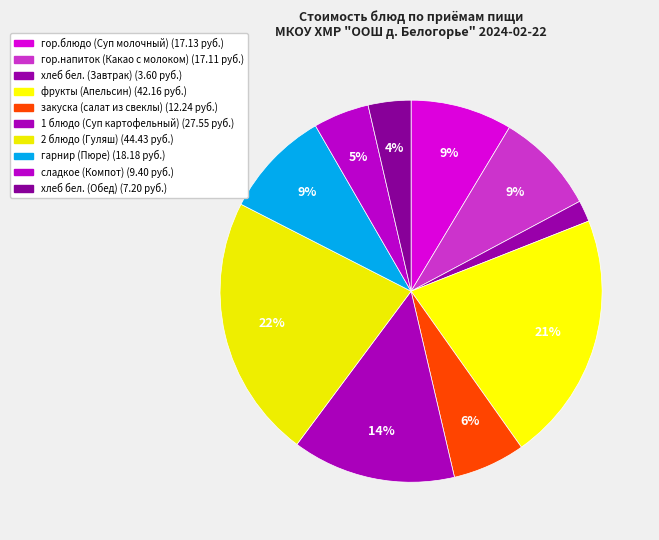

What is the ratio of the value at 2 блюдо (Гуляш) to the value at закуска (салат из свеклы)?

3.6